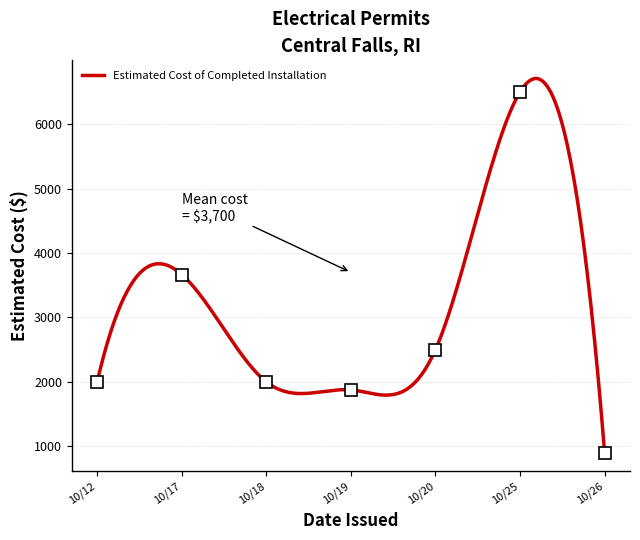

The value at 10/17/2017 is 193. True or false?

False